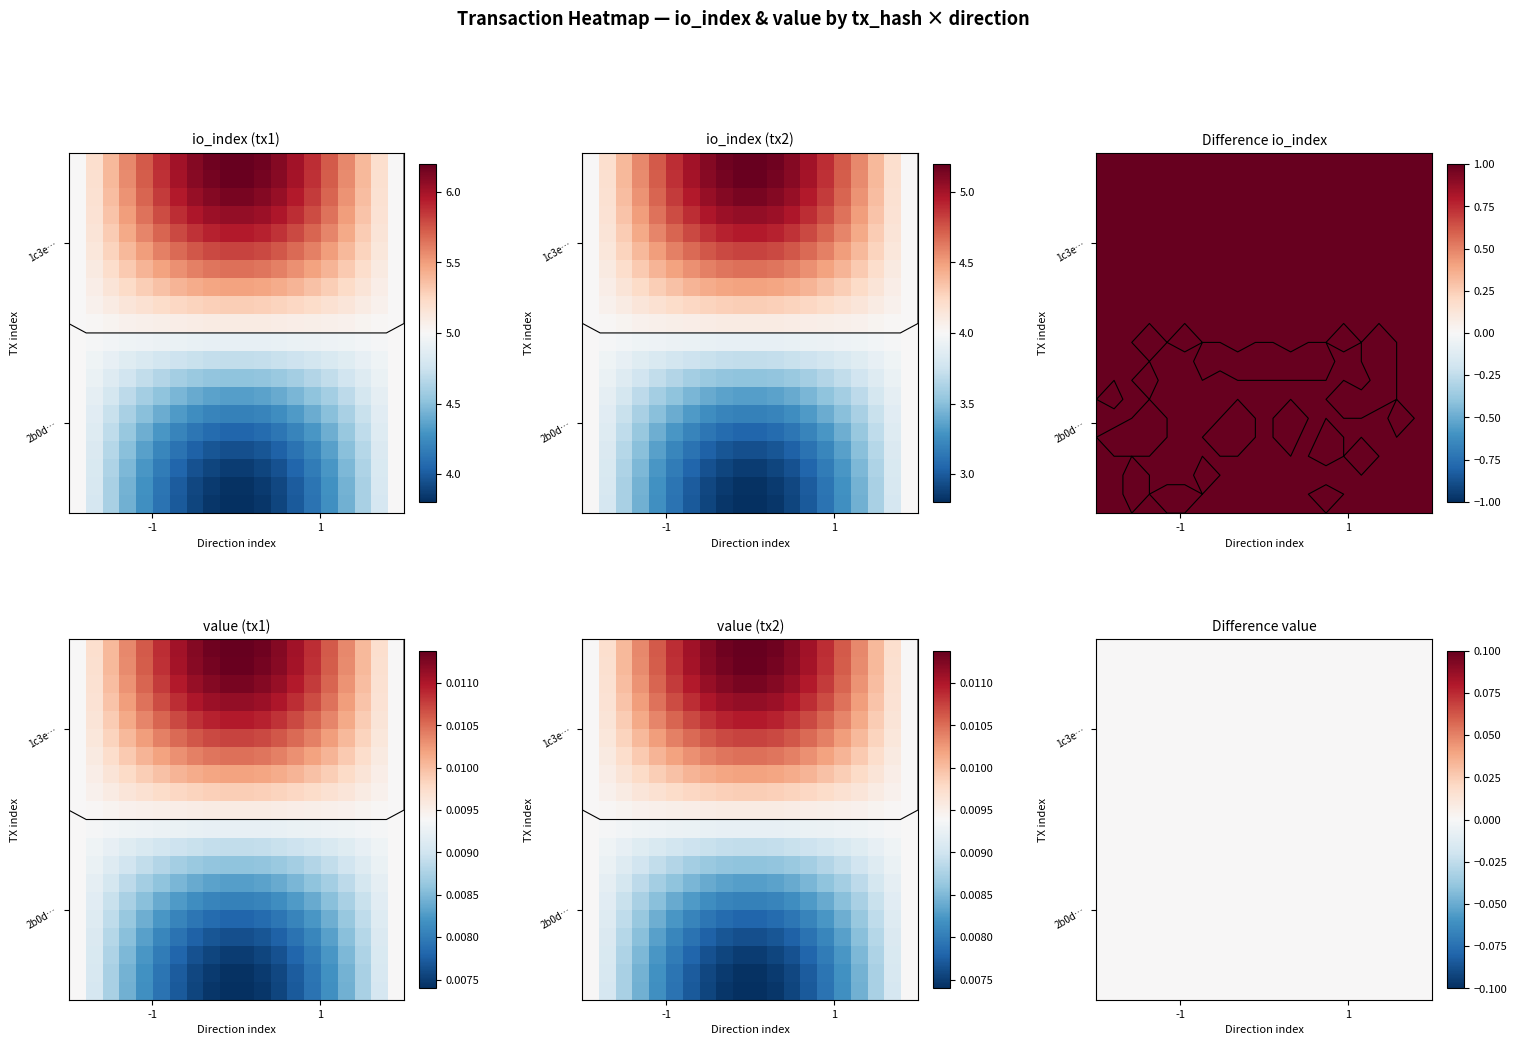

List the series in order of their peak value, highest first.

1c3e3024bb1c823698f3ce2583b8653651fbb4a, 2b0d2805ecb9d4c1212712ee994c4010188f162